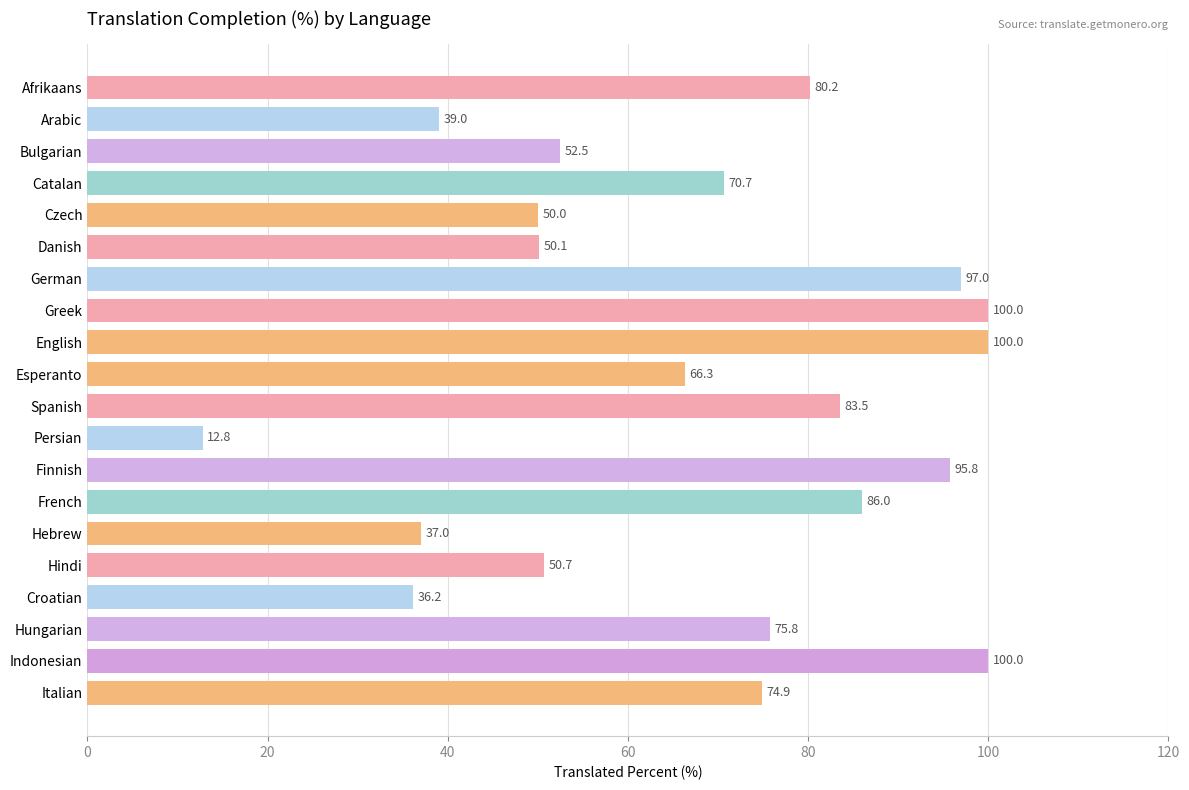

What is the minimum value shown in the chart?

12.8